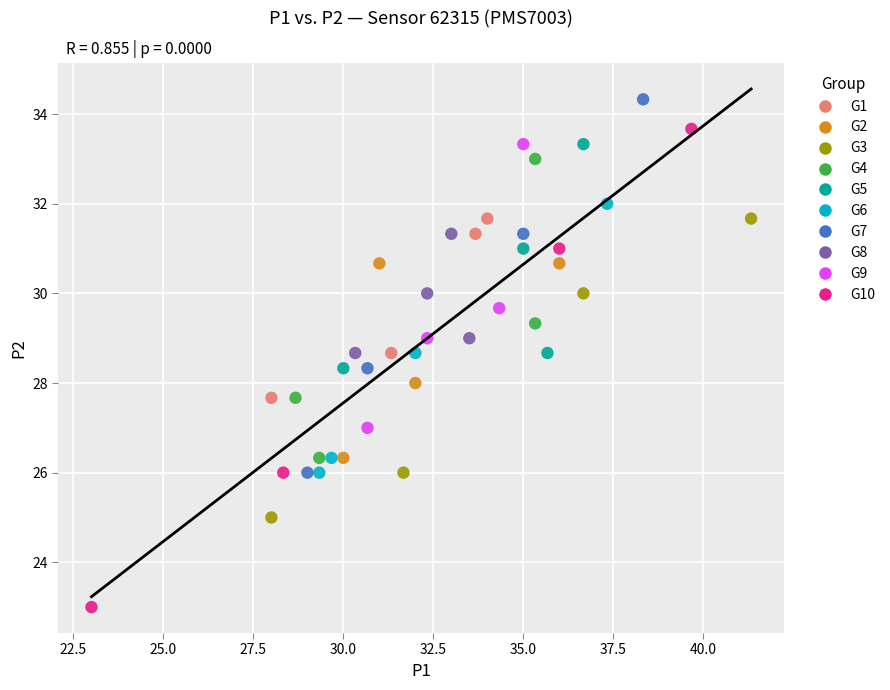

Which series reaches the minimum Y coordinate?

G10